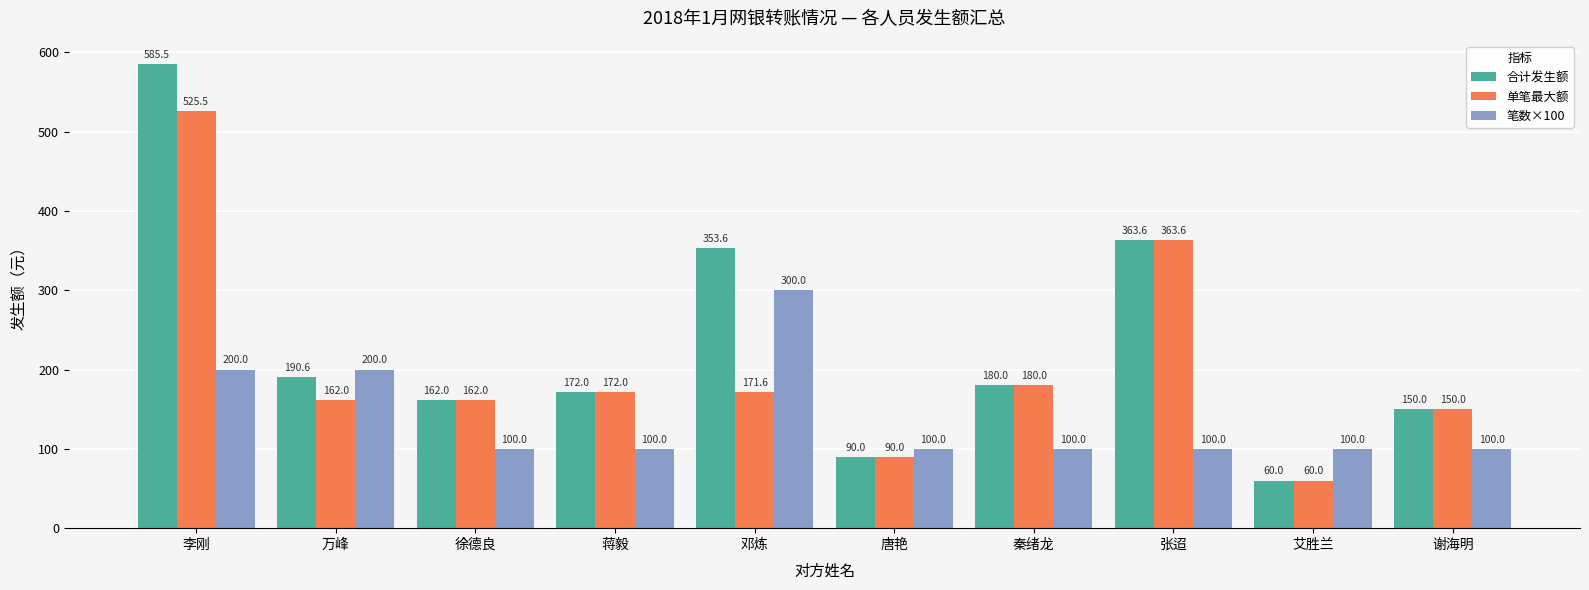

What is the lowest value of the 单笔最大额 series?

60.0